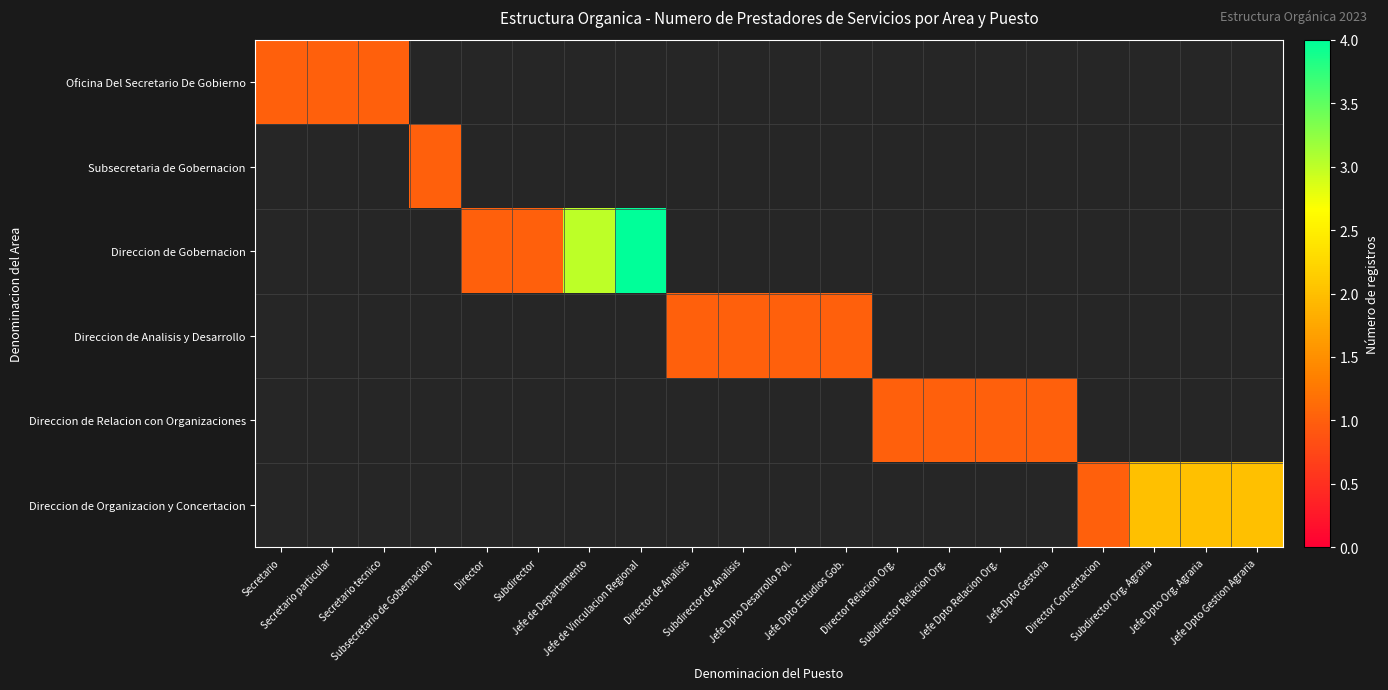

Which category has the lowest value in the Direccion de Relacion con Organizaciones series?

Secretario